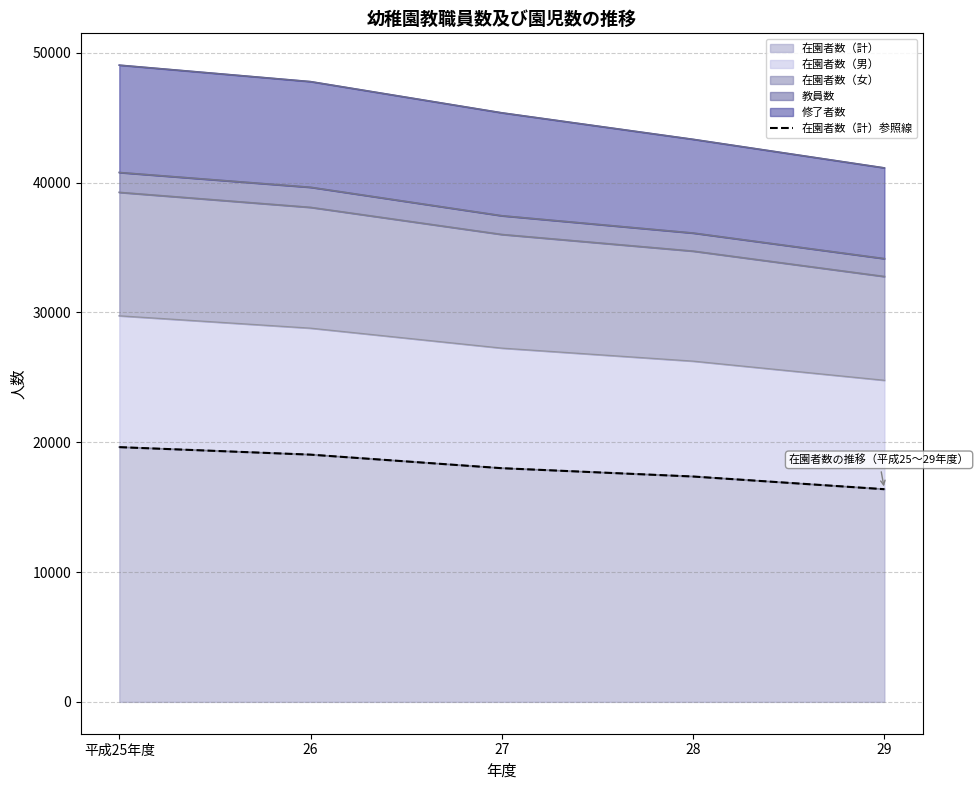

What is the difference between the values at 28 and 29?

978